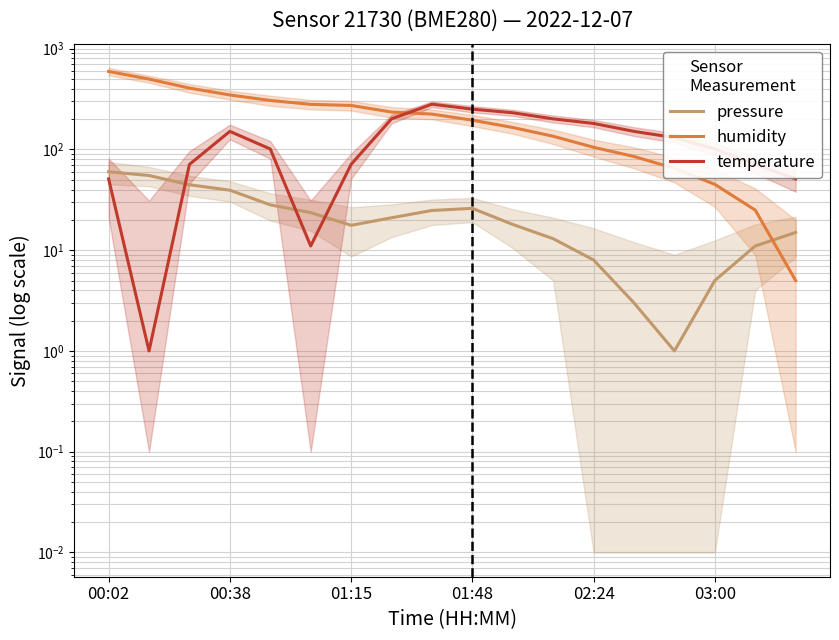

How many interior local valleys does the temperature series have?

2